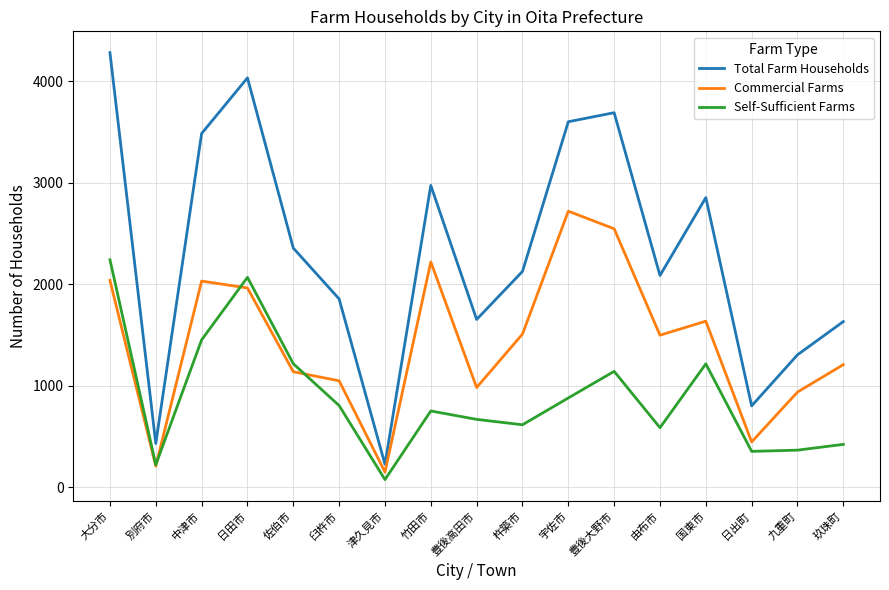

What is the sum of all Self-Sufficient Farms values?

15103